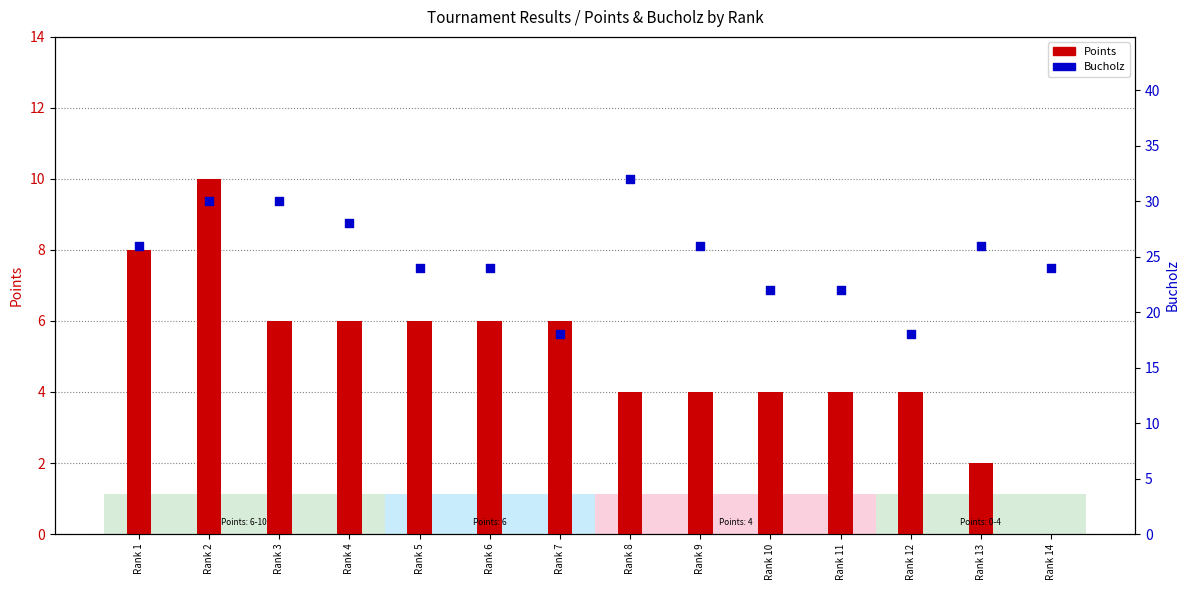

What are all the series names shown in the legend?

Points, Bucholz